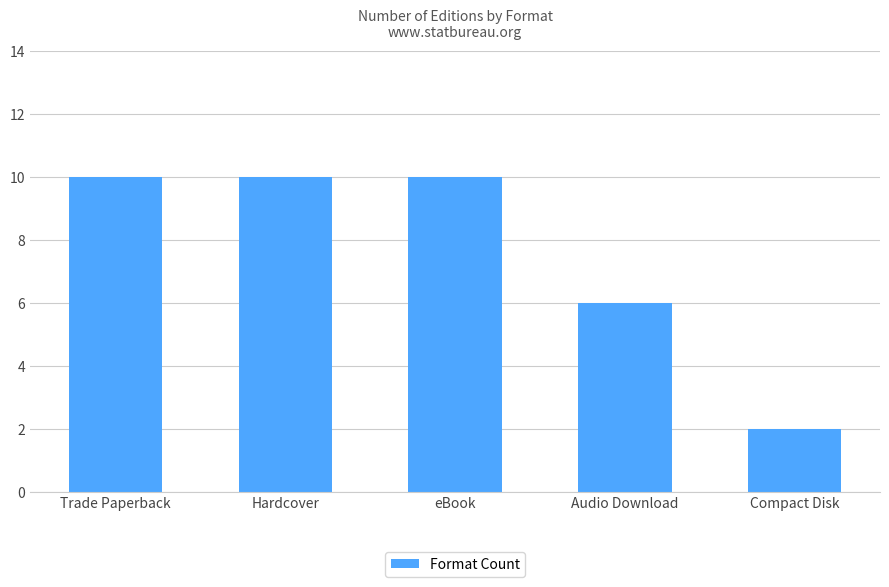

Reading left to right, list all the values displayed in this chart.

10	10	10	6	2